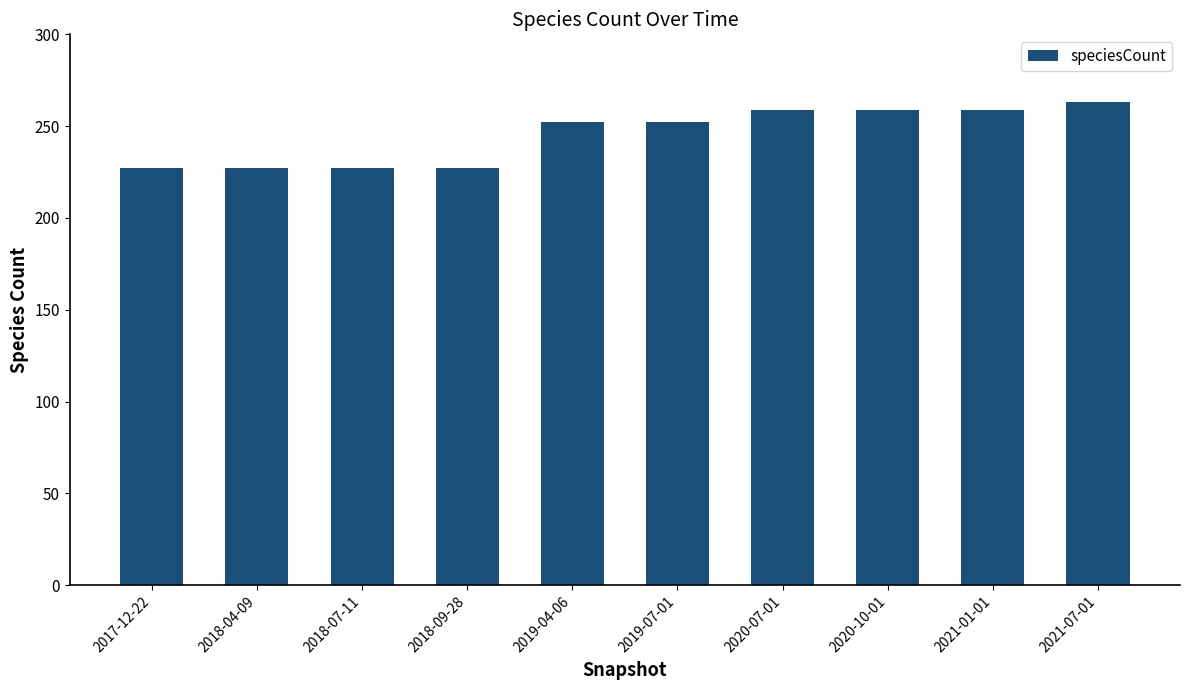

What is the difference between the second highest and minimum values?

32